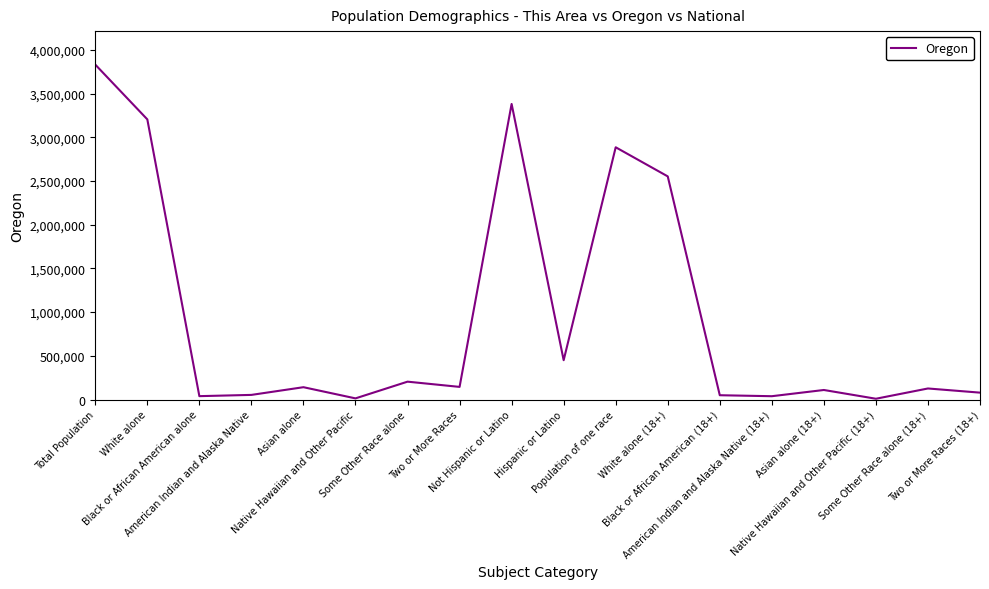

What is the difference between the maximum and minimum values?

3821815